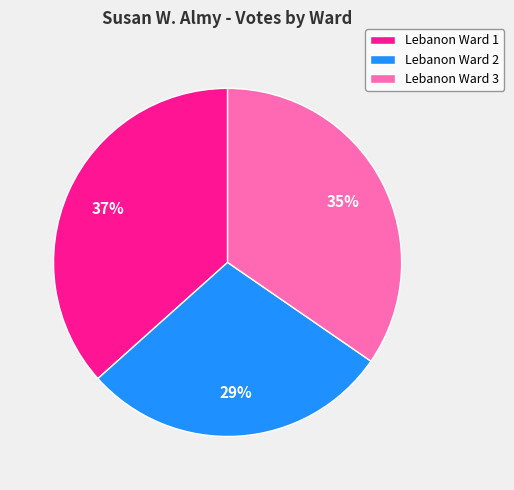

To the nearest percent, what is the difference between the largest and smallest slice percentages?

8%